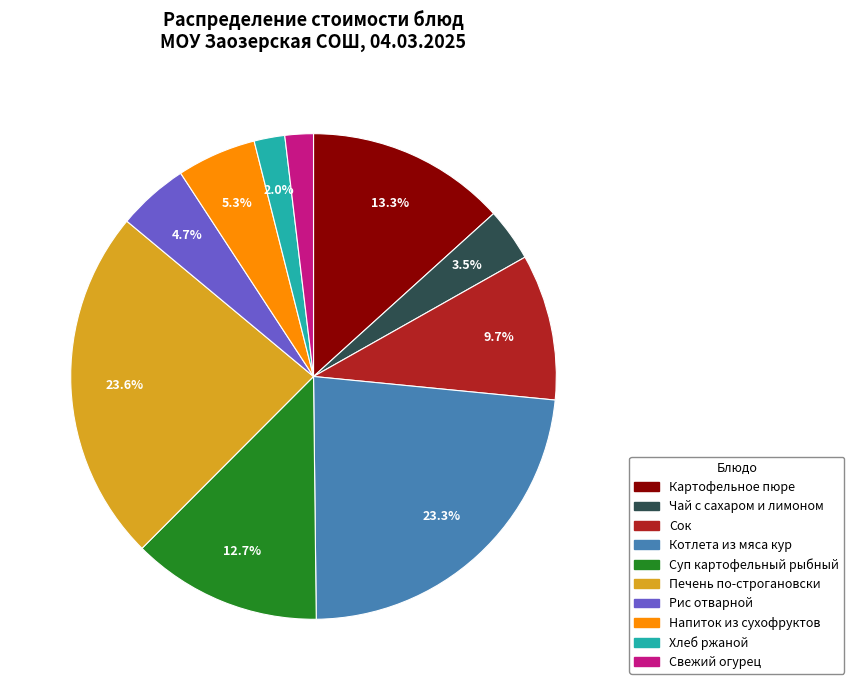

What percentage do Сок and Суп картофельный рыбный together represent?

22.4%